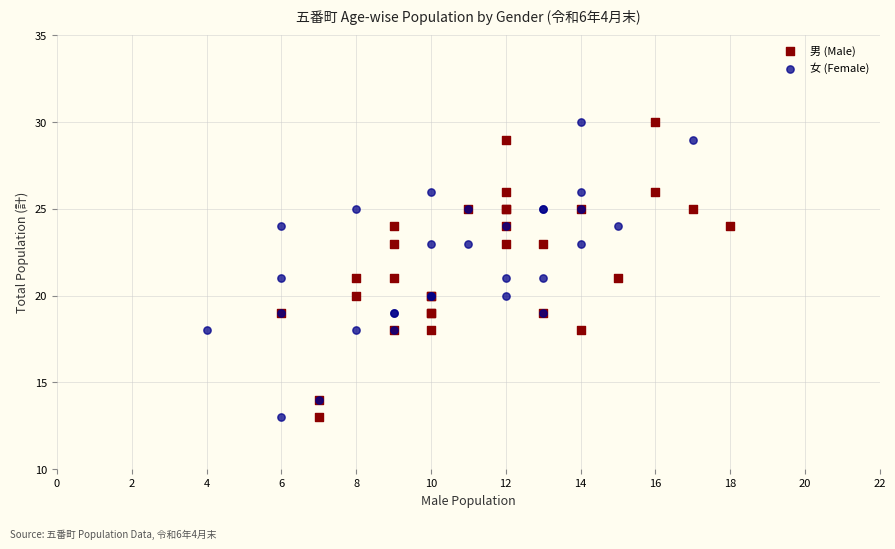

What are all the series names shown in the legend?

男 (Male), 女 (Female)